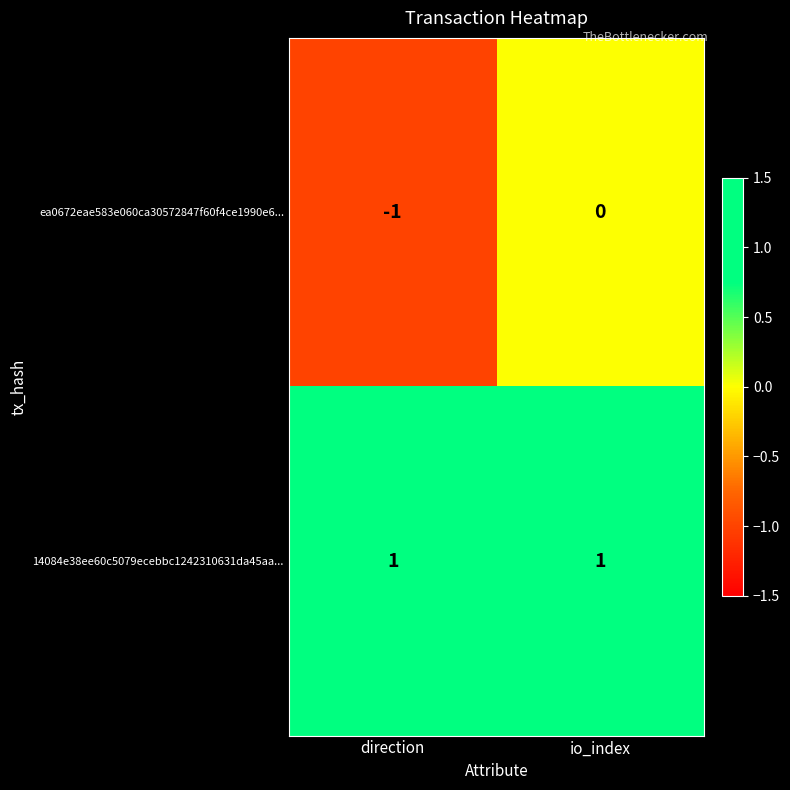

List the series in order of their peak value, lowest first.

ea0672eae583e060ca30572847f60f4ce1990e6..., 14084e38ee60c5079ecebbc1242310631da45aa...